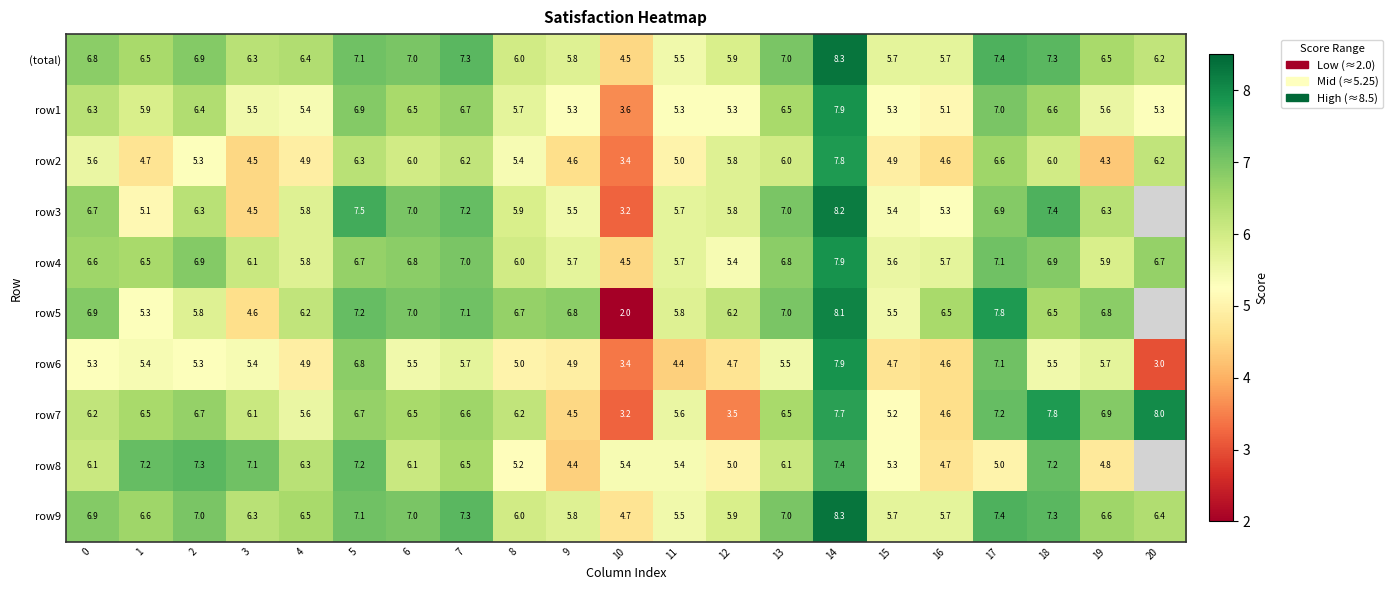

At which category is the sum across all series the highest?

14